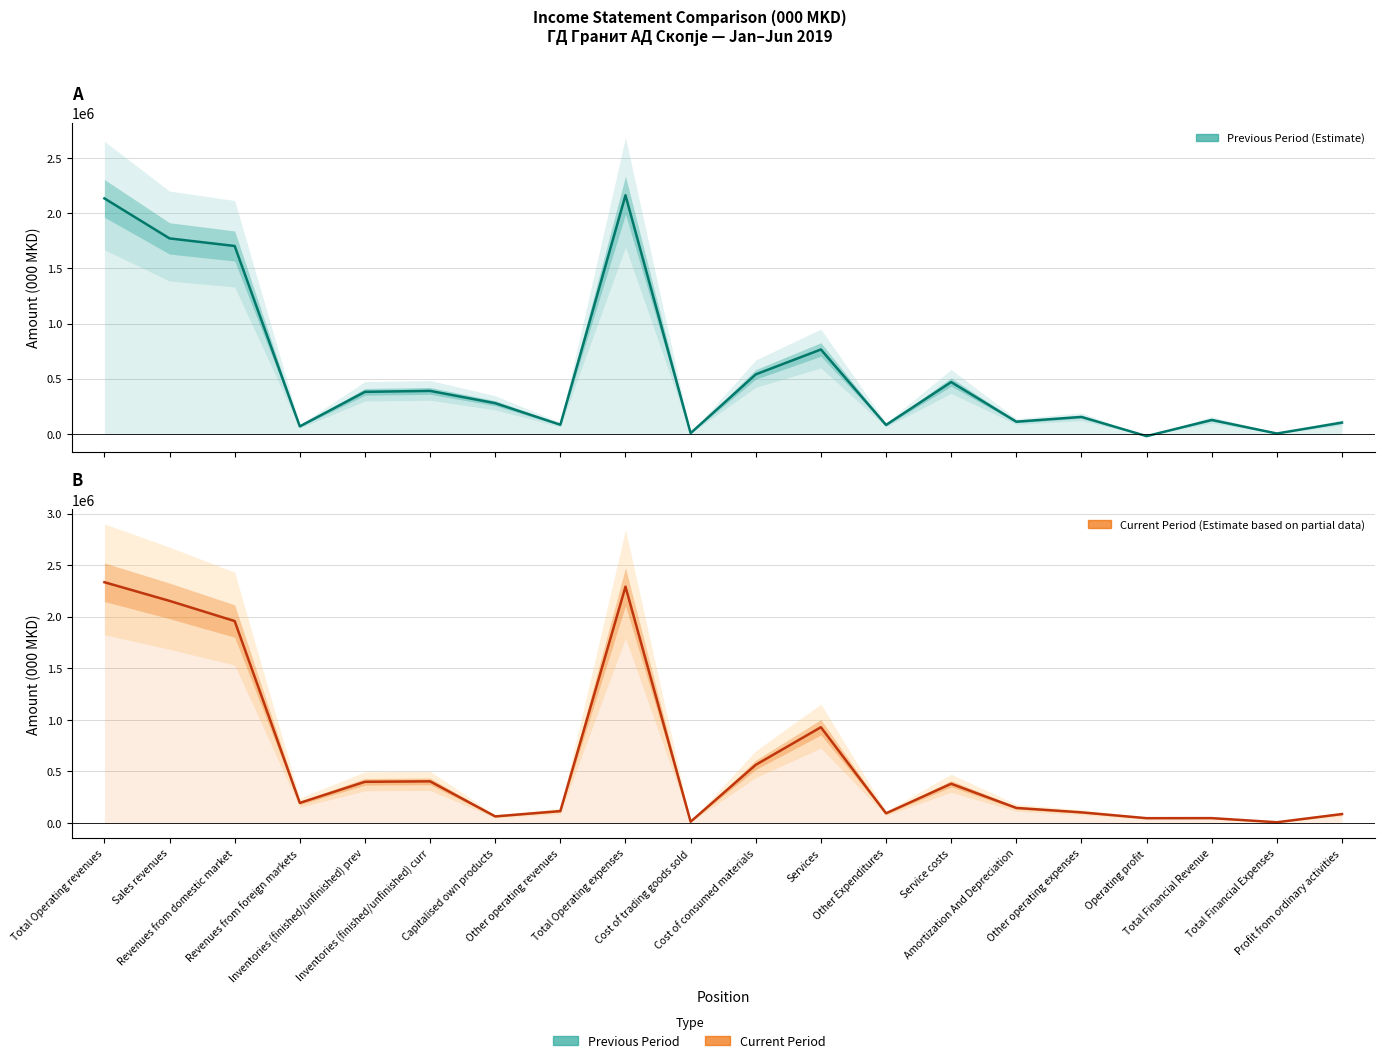

How many lines are shown in the chart?

2